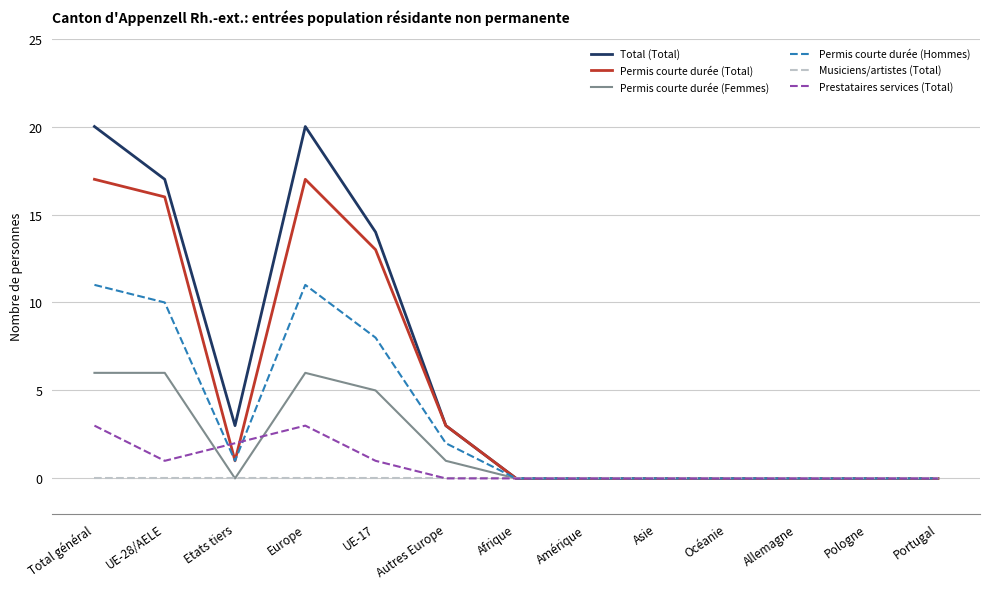

What position from the left is UE-17?

5